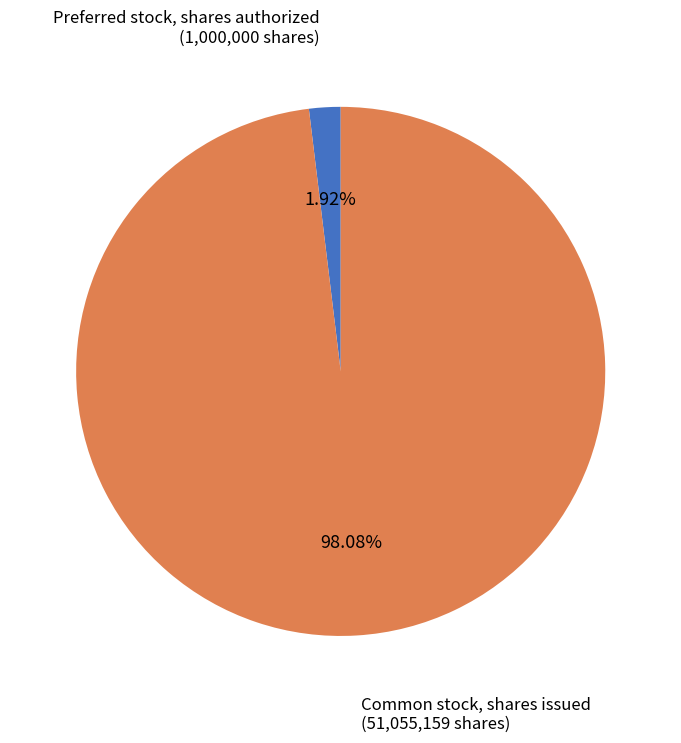

Is there a majority slice in this chart?

Yes